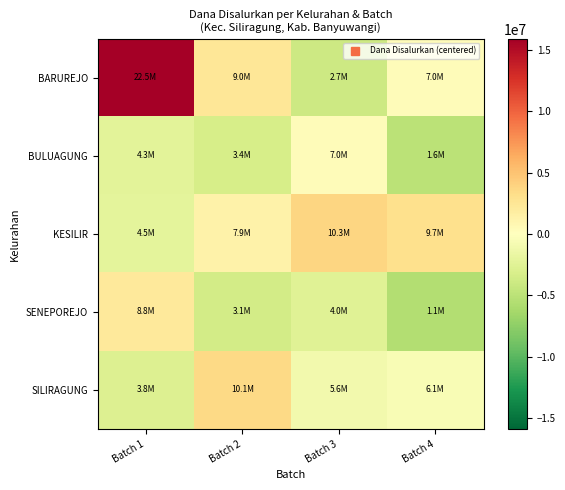

Rank the series by their maximum value, from highest to lowest.

BARUREJO, KESILIR, SILIRAGUNG, SENEPOREJO, BULUAGUNG